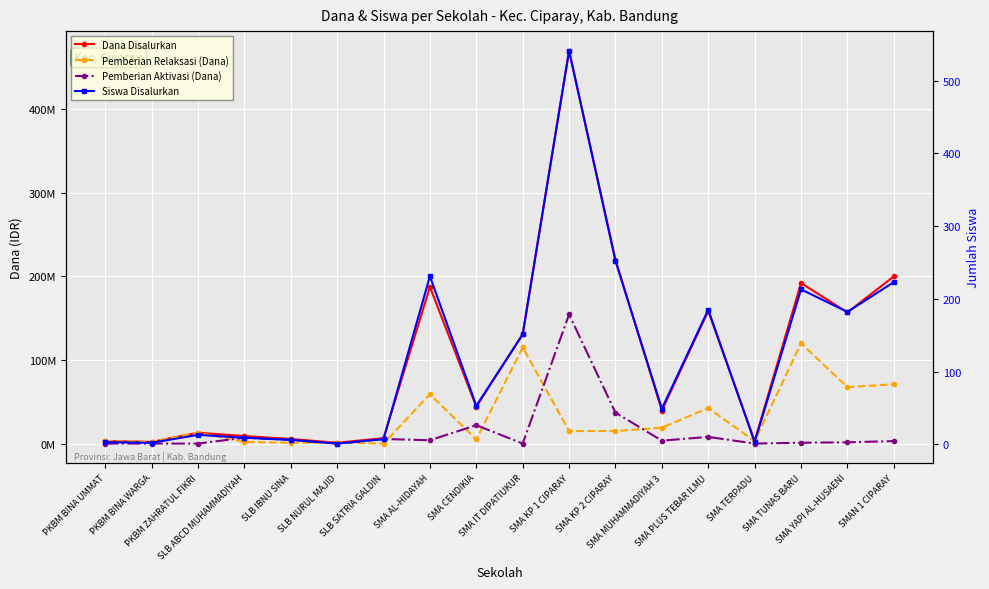

What position from the right is SLB NURUL MAJID?

13